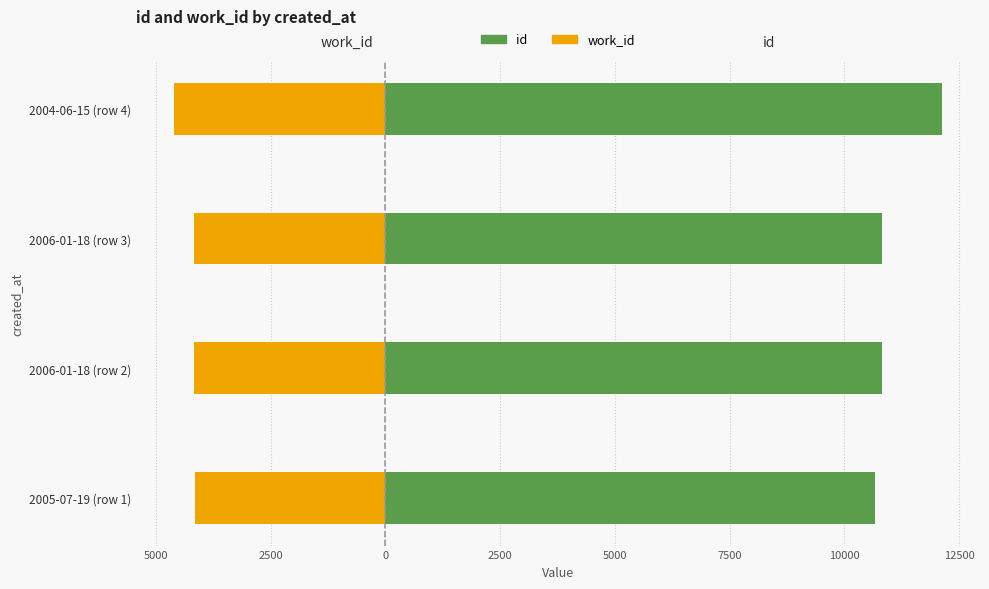

At how many categories does at least one series exceed 11004?

1